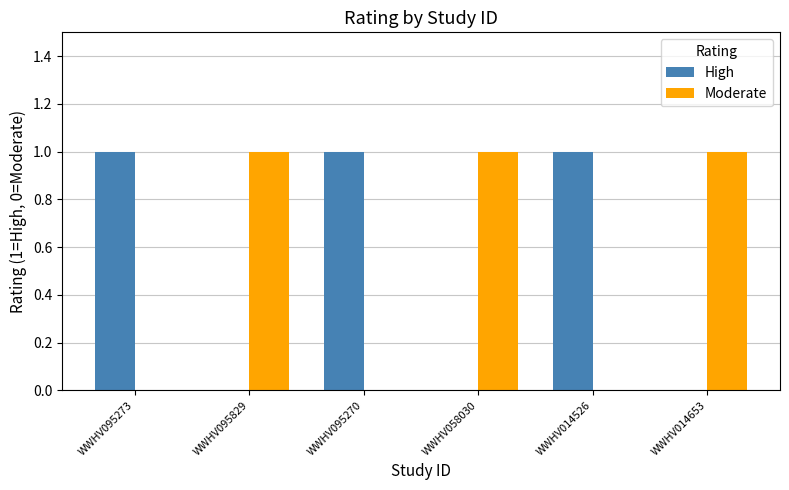

Reading left to right, transcribe all the data shown in this chart.

High: WWHV095273=1	WWHV095829=0	WWHV095270=1	WWHV058030=0	WWHV014526=1	WWHV014653=0
Moderate: WWHV095273=0	WWHV095829=1	WWHV095270=0	WWHV058030=1	WWHV014526=0	WWHV014653=1